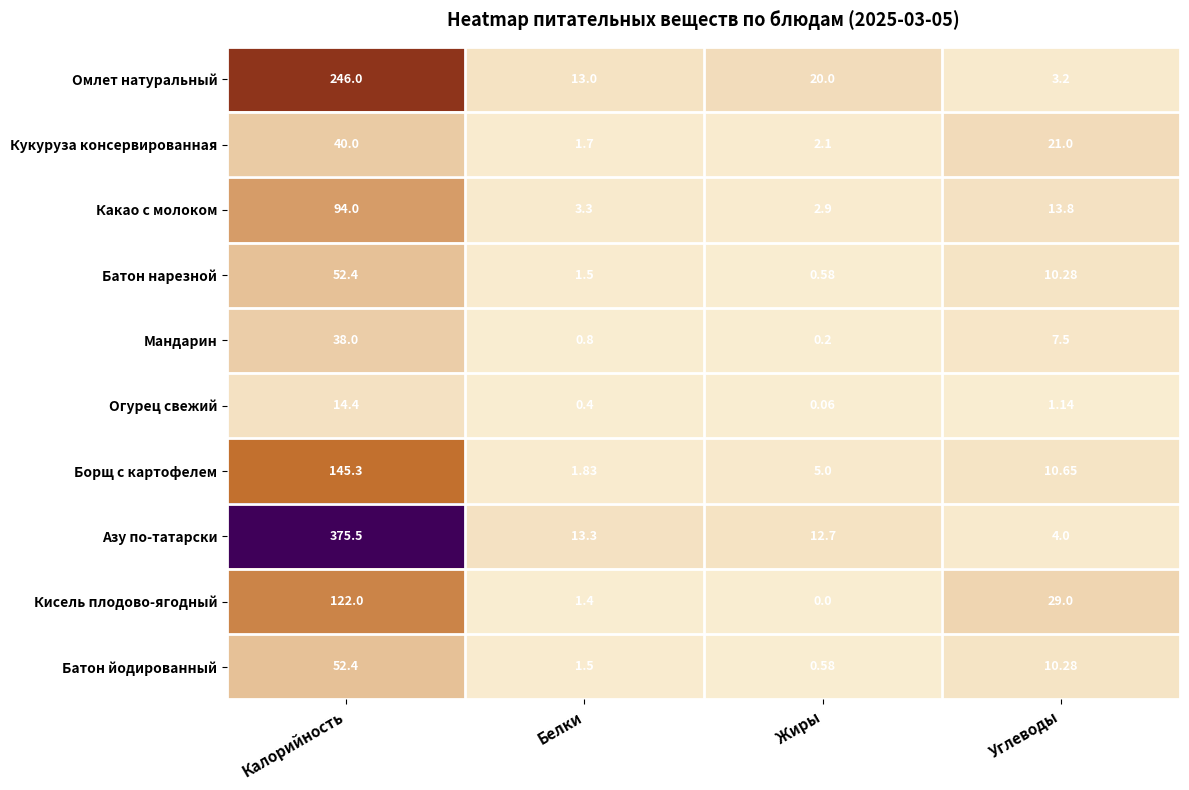

Where does the Азу по-татарски series first go above 13?

Калорийность